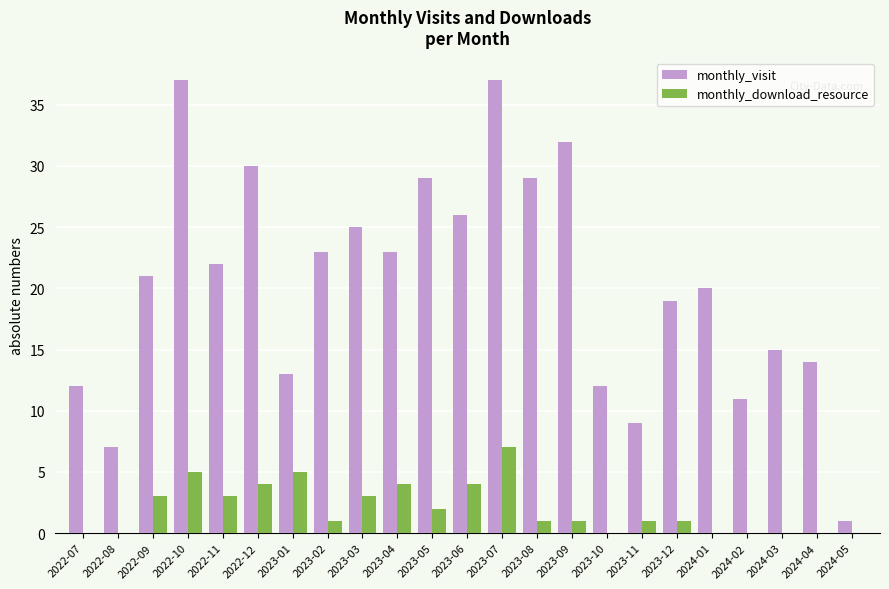

At which category is the sum across all series the highest?

2023-07